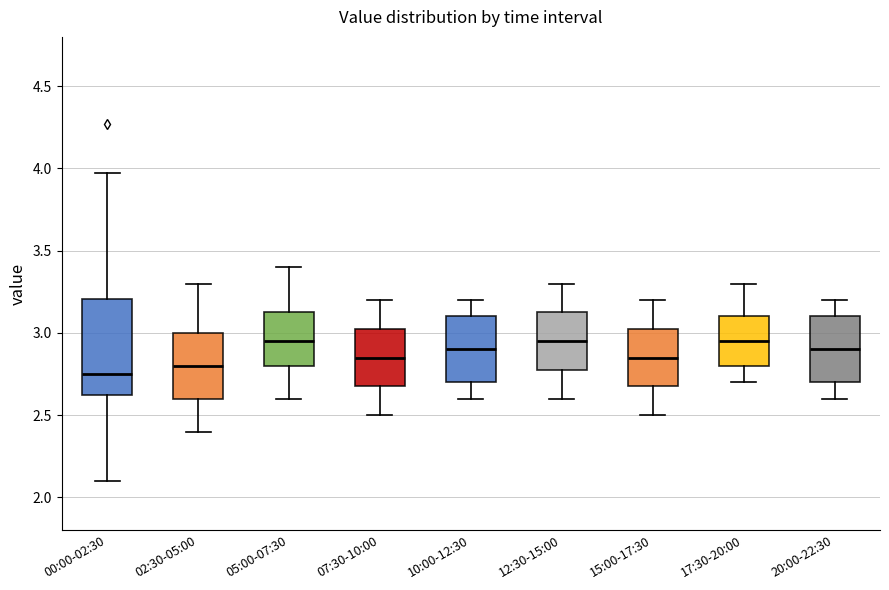

Which box is the tallest, from its lower edge to its upper edge?

00:00-02:30